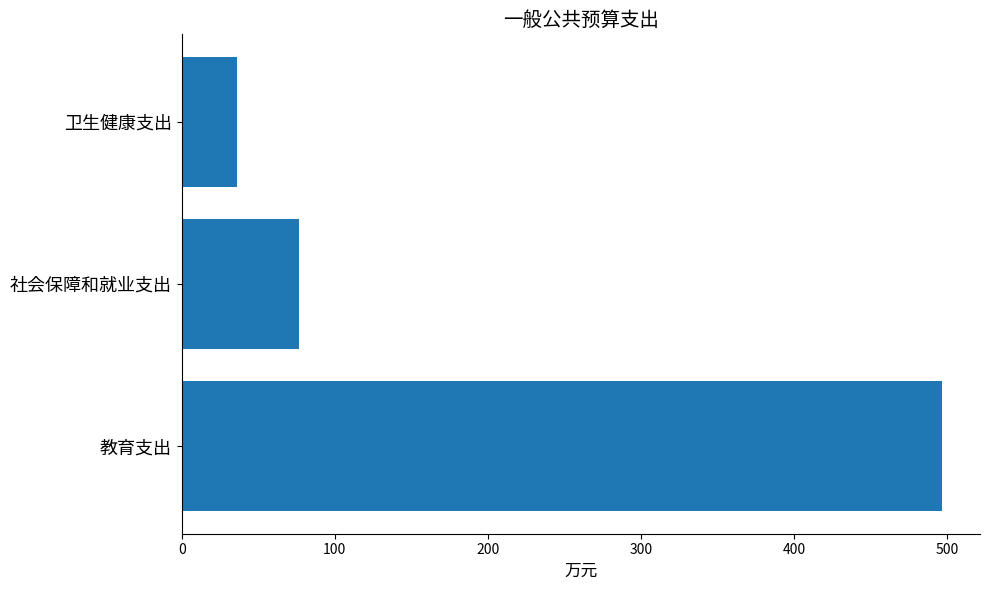

How many data points are less than 76?

1